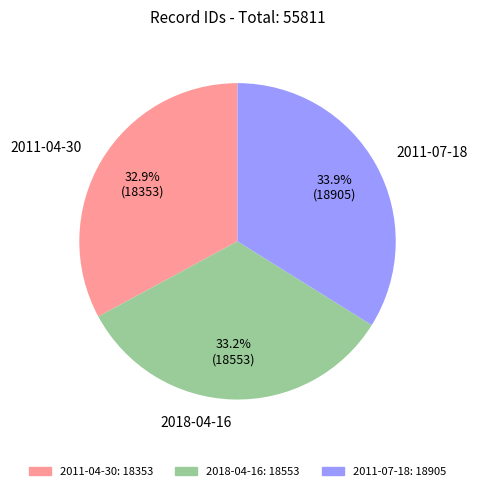

To the nearest percent, what percentage of the pie is 2018-04-16?

33%